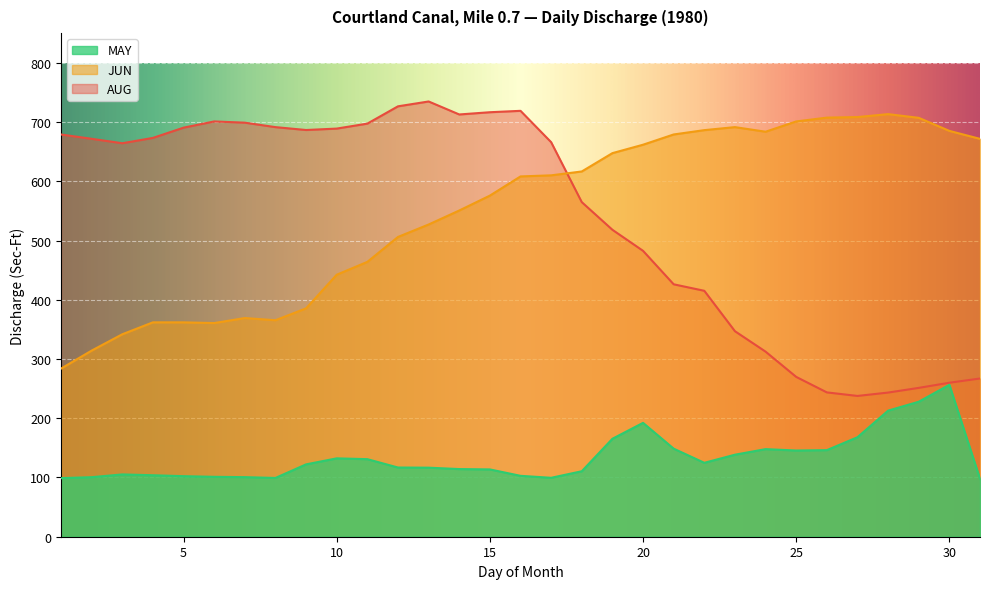

Reading left to right, transcribe all the data shown in this chart.

AUG: 679.0	671.7	664.2	673.2	690.5	701.0	698.9	691.4	686.5	689.0	697.3	726.5	734.7	712.8	716.6	718.9	666.0	564.8	518.1	482.6	426.1	415.1	346.9	312.4	269.8	243.6	237.7	243.3	251.2	259.9	267.1
JUN: 283.8	314.2	341.8	361.9	361.9	360.7	369.1	365.4	385.5	442.3	464.0	506.0	527.0	550.7	575.8	608.2	610.0	616.6	647.5	661.7	679.0	686.3	691.4	683.7	701.0	707.5	708.4	713.4	707.1	685.0	671.6
MAY: 98.9	100.5	105.2	103.8	102.2	101.1	100.6	99.2	122.1	132.3	130.9	116.8	116.5	114.2	113.6	102.8	99.5	110.5	165.3	192.2	148.7	124.8	138.5	147.9	145.5	146.2	168.0	212.8	227.9	256.4	97.7